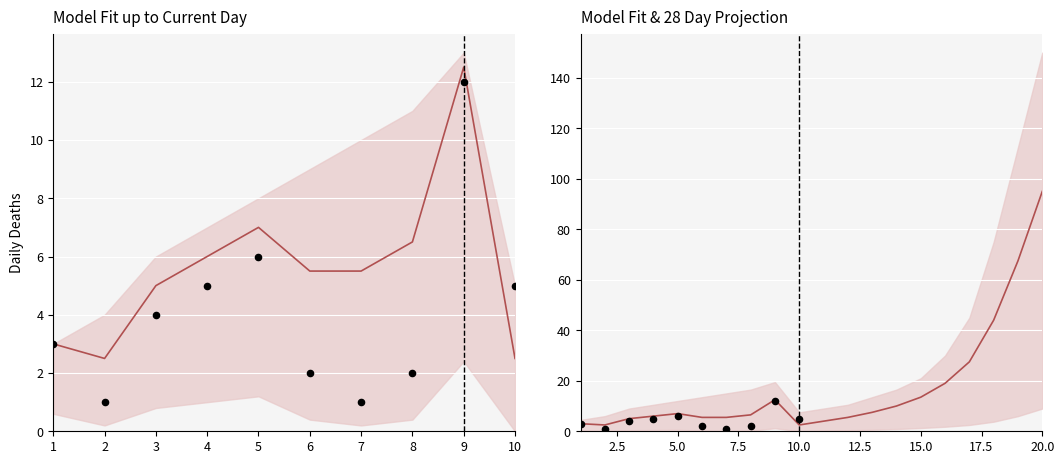

What is the change in value from 5 to 8?

-4